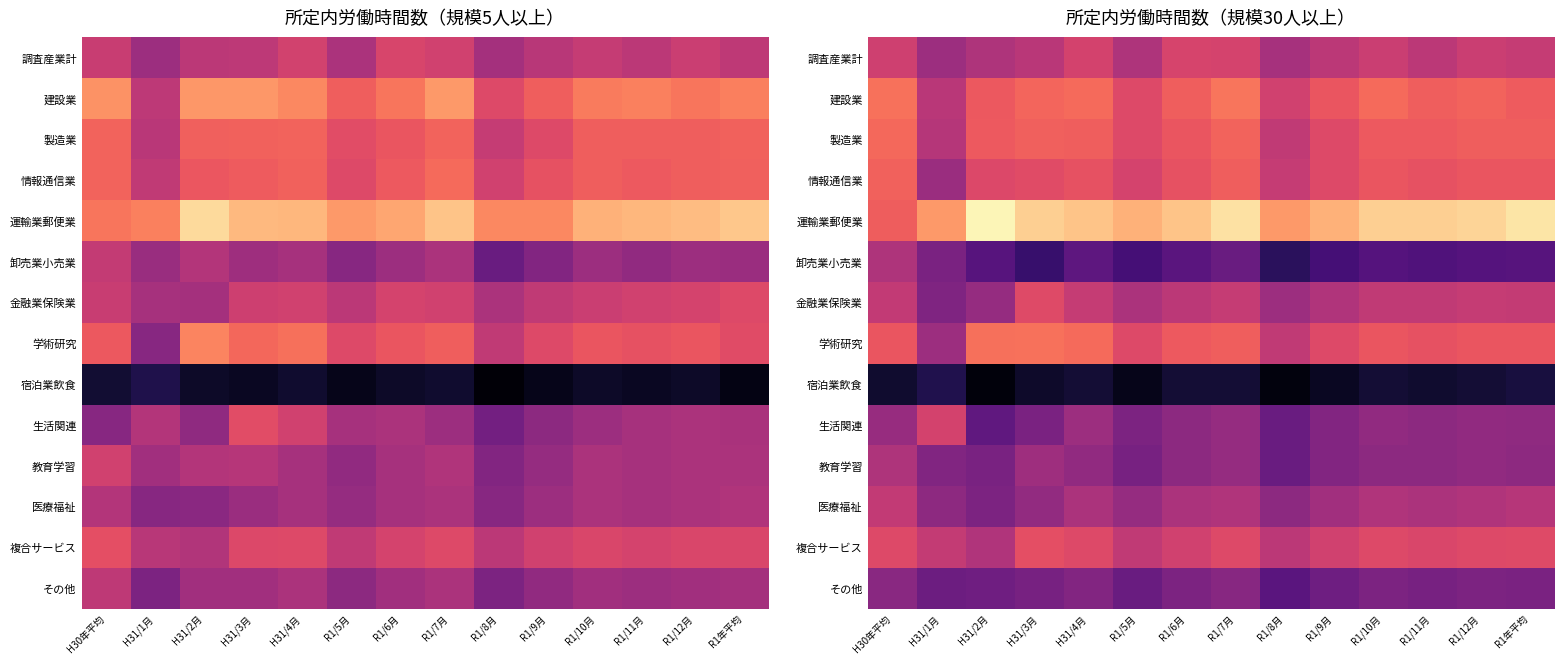

How many distinct data groups are displayed?

14